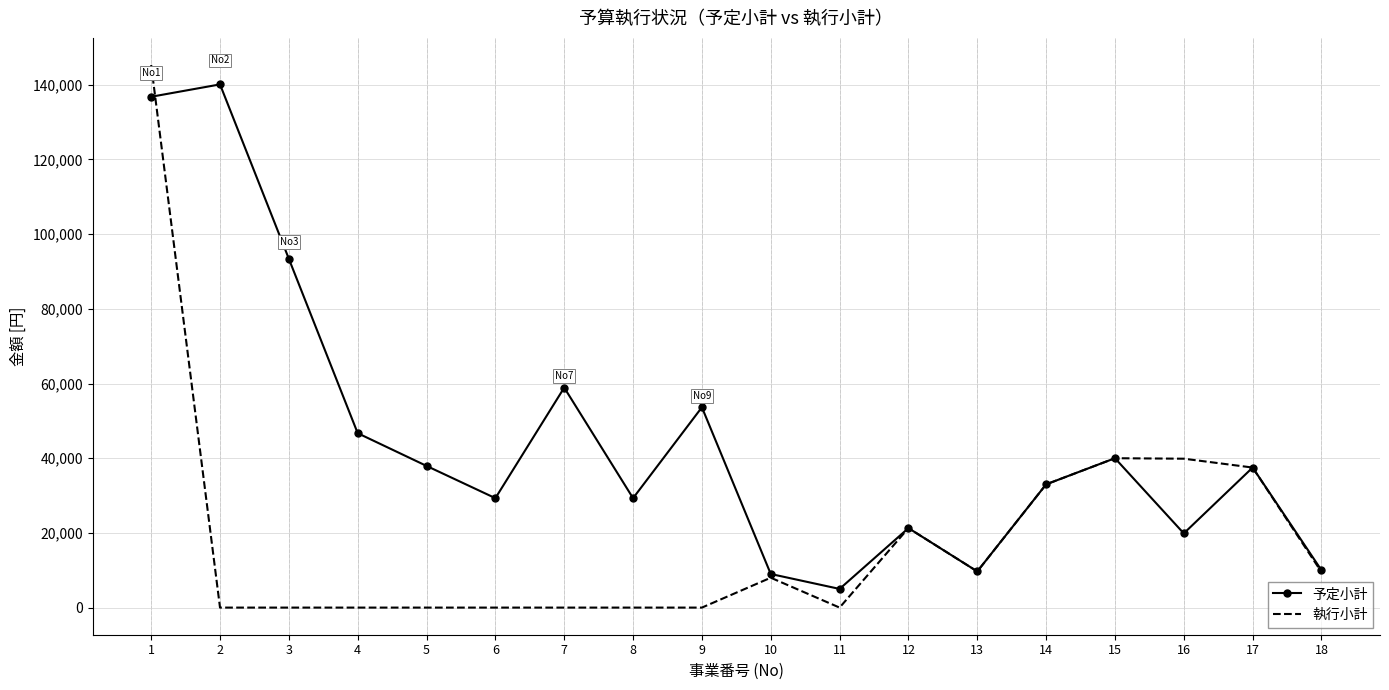

Which category has the highest value in the 予定小計 series?

2